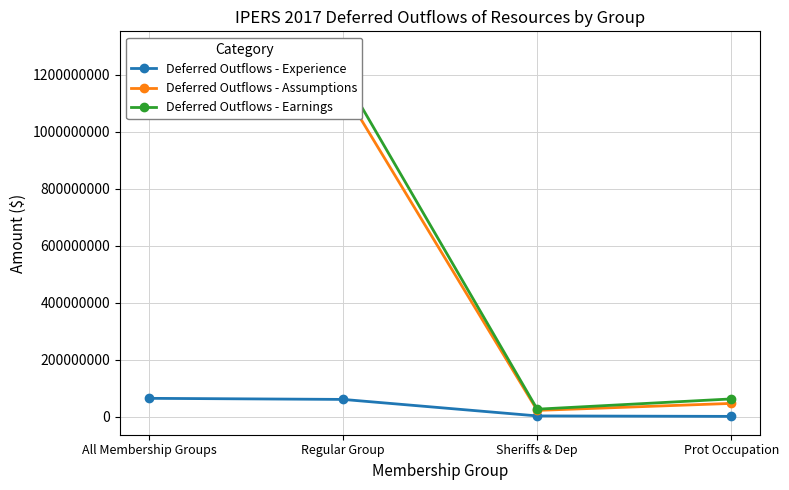

At which label does Deferred Outflows - Assumptions first exceed 1147069812?

All Membership Groups